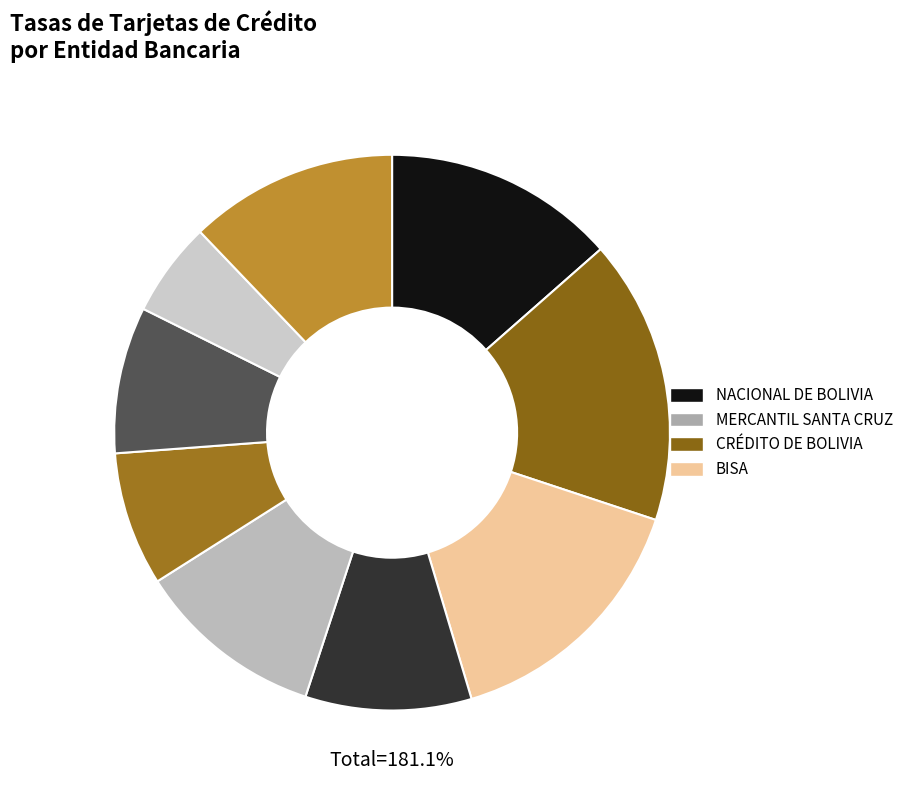

What is the smallest slice in the pie chart?

MERCANTIL SANTA CRUZ